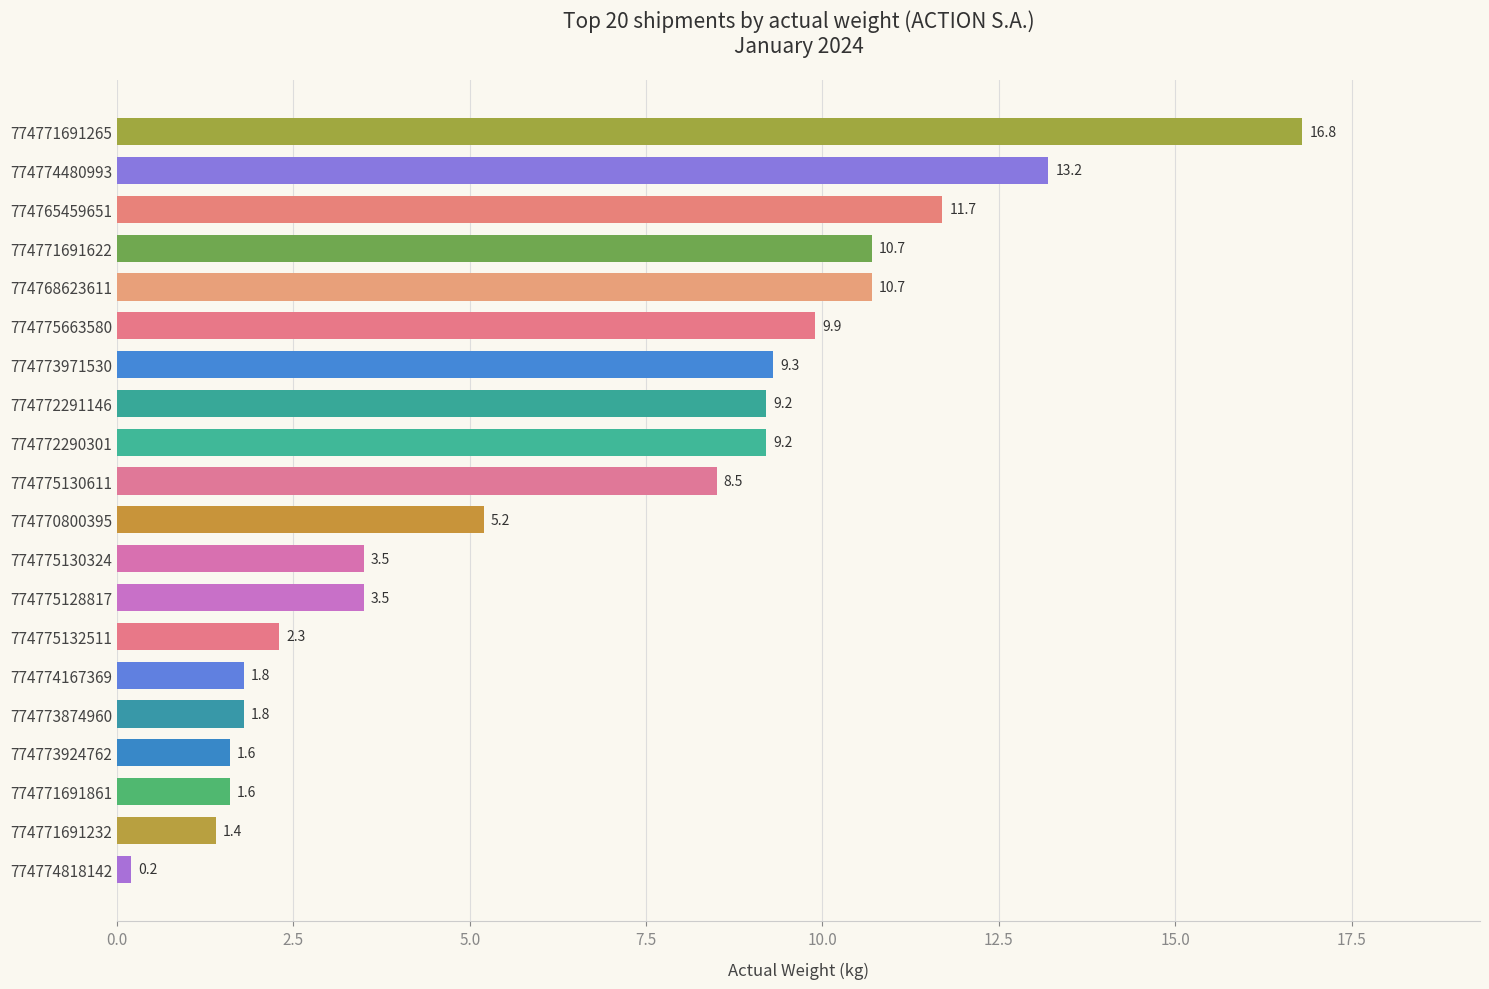

True or false: the data shows 2.5 at 774775130611.

False